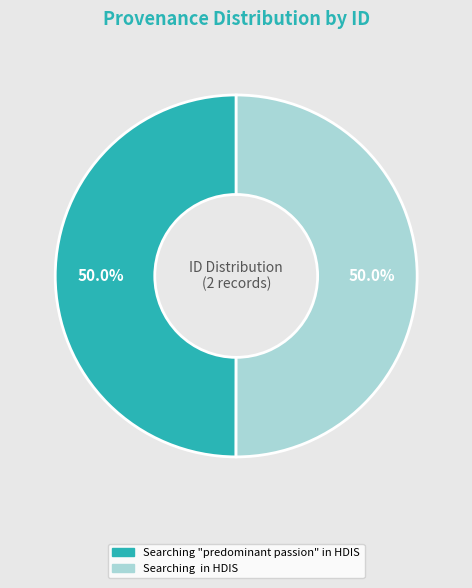

Approximately how many times larger is the value at Searching in HDIS compared to Searching "predominant passion" in HDIS?

1.0